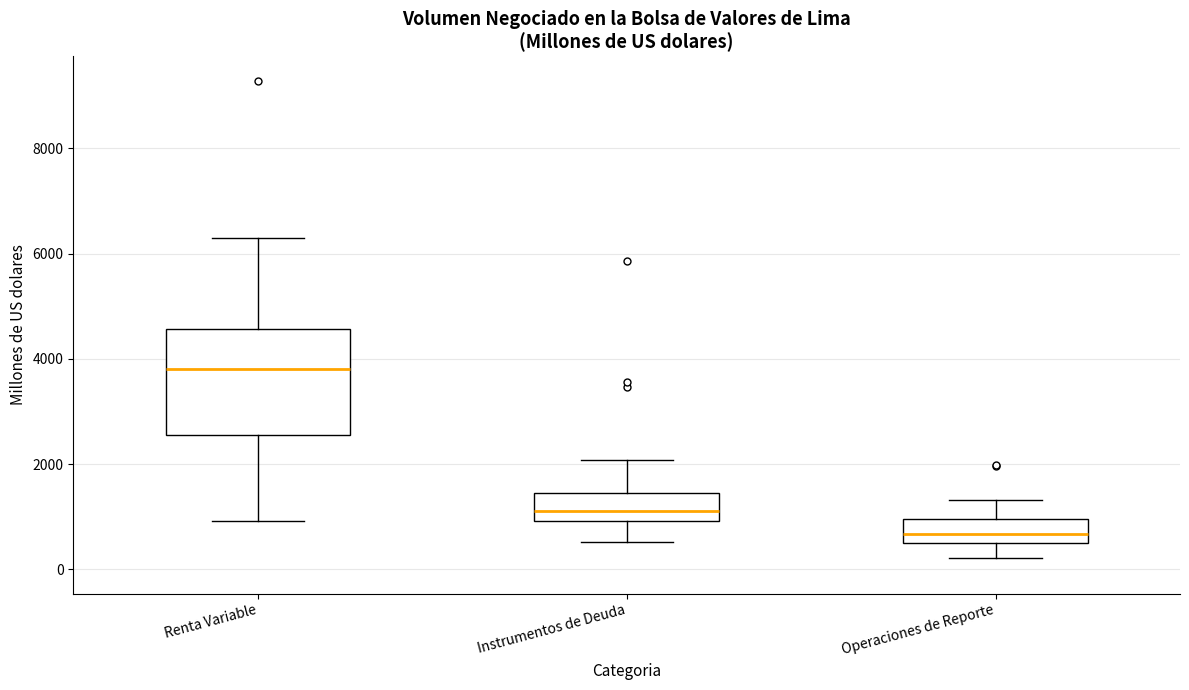

Where does the median line of the box for Renta Variable sit on the y-axis? The values are not printed on the chart, so give them approximately, as read against the axis.

3800